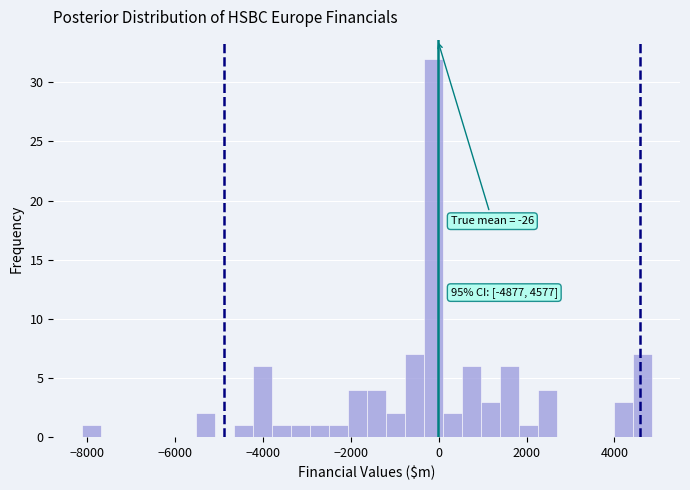

Around what value on the x-axis is the tallest bar? Give the approximate position of its centre, as read against the axis.

-200